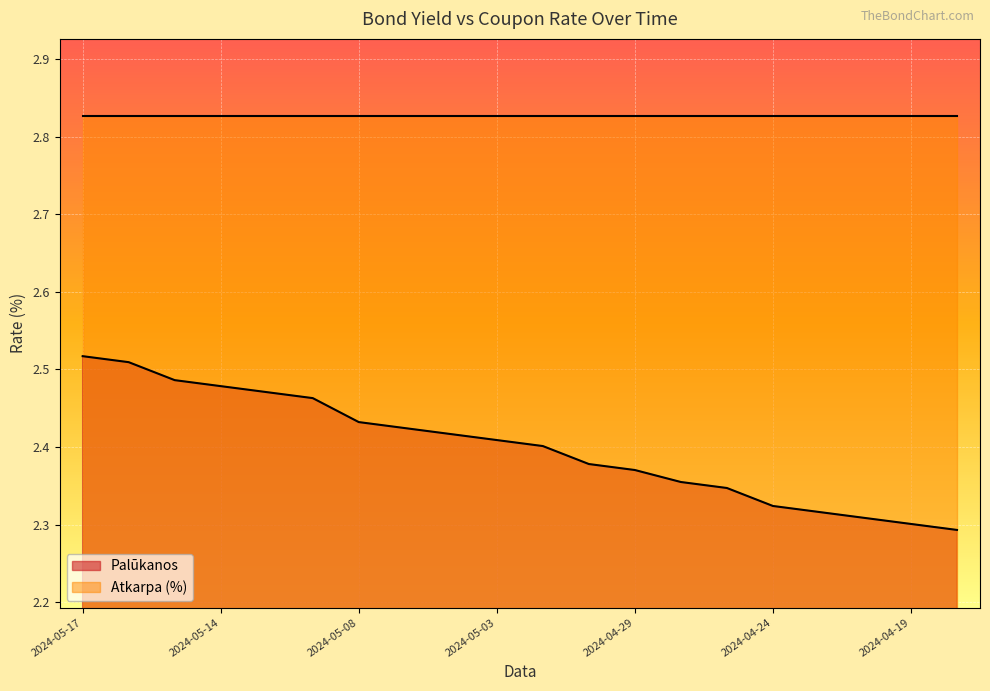

Between 2024-05-08 and 2024-04-26, which is larger?

2024-05-08